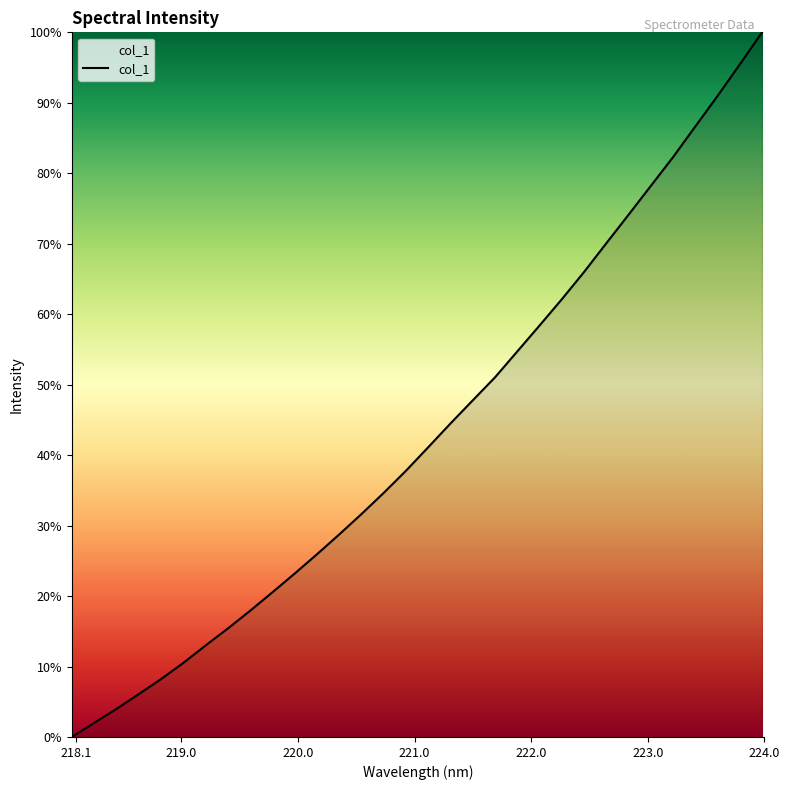

Reading left to right, transcribe all the data shown in this chart.

0.0	2.0	4.0	6.1	8.2	10.5	13.0	15.4	17.9	20.5	23.2	25.9	28.7	31.6	34.6	37.8	41.1	44.5	47.8	51.0	54.7	58.4	62.1	66.0	70.1	74.1	78.2	82.3	86.6	91.0	95.4	100.0